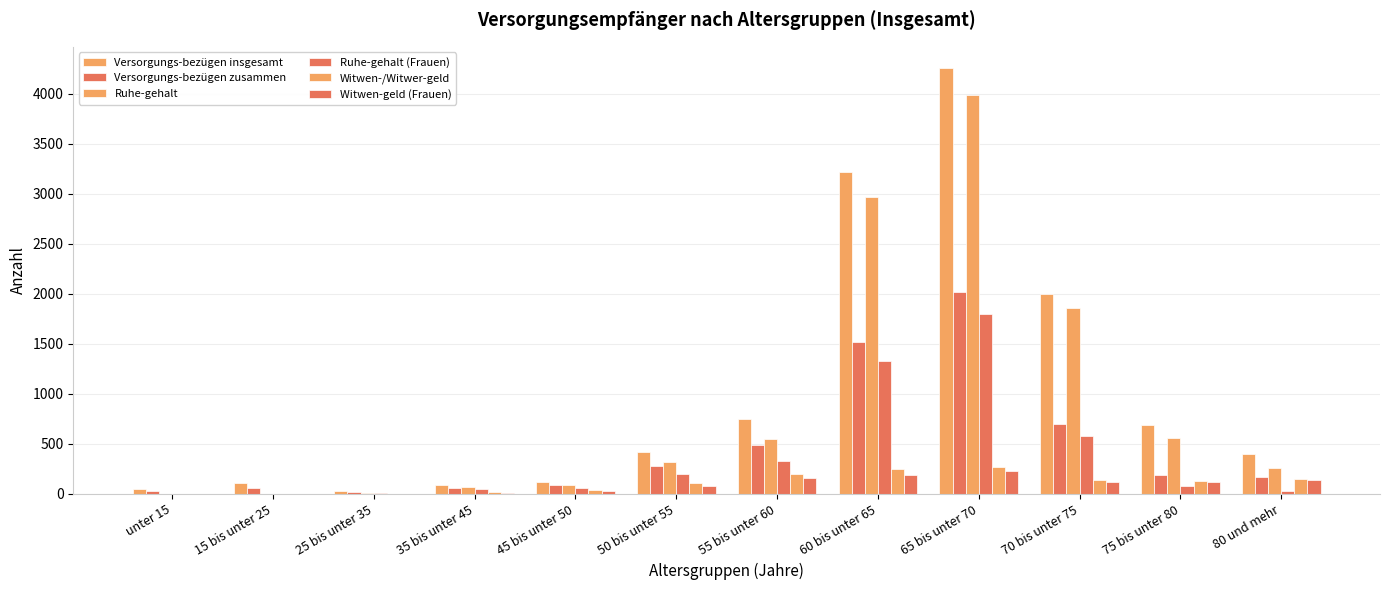

At how many categories does at least one series exceed 3997?

1